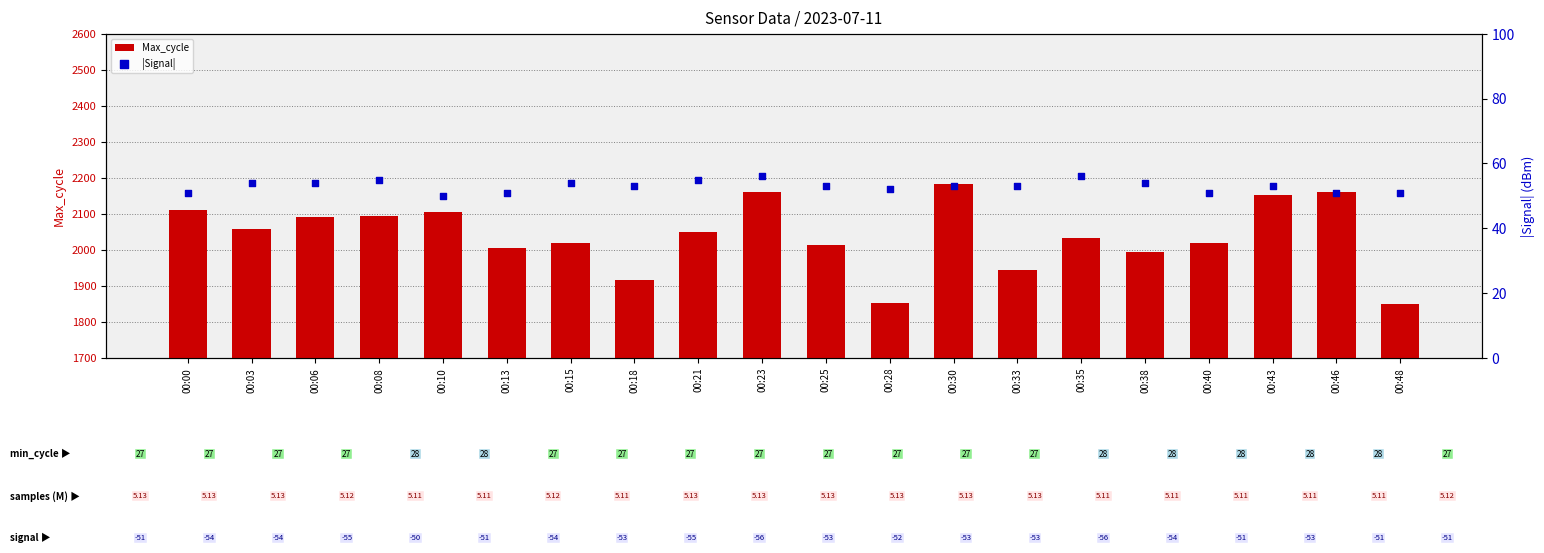

At which category is the sum across all series the highest?

00:30